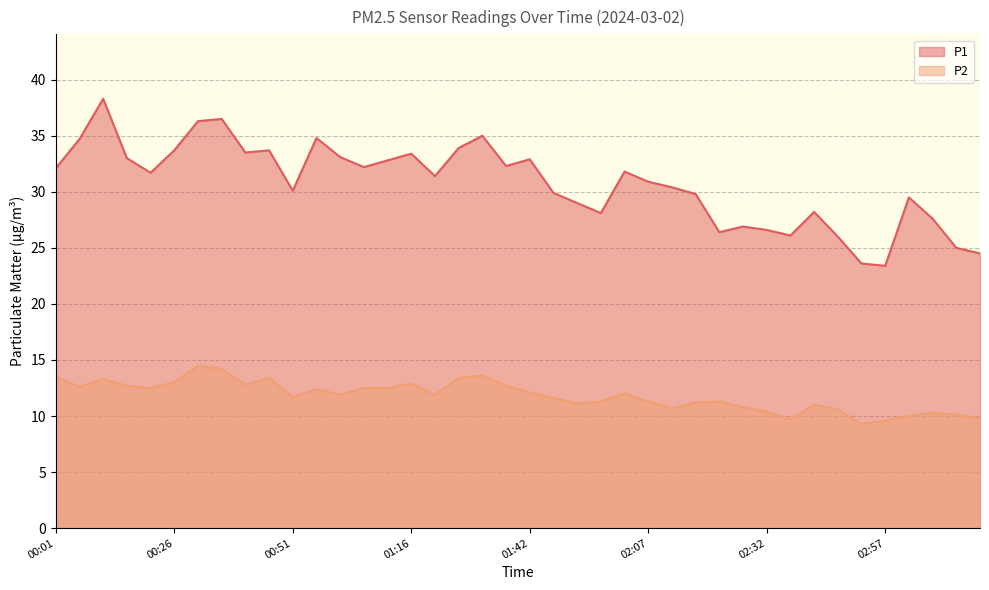

Which series has the largest range (max minus min)?

P1